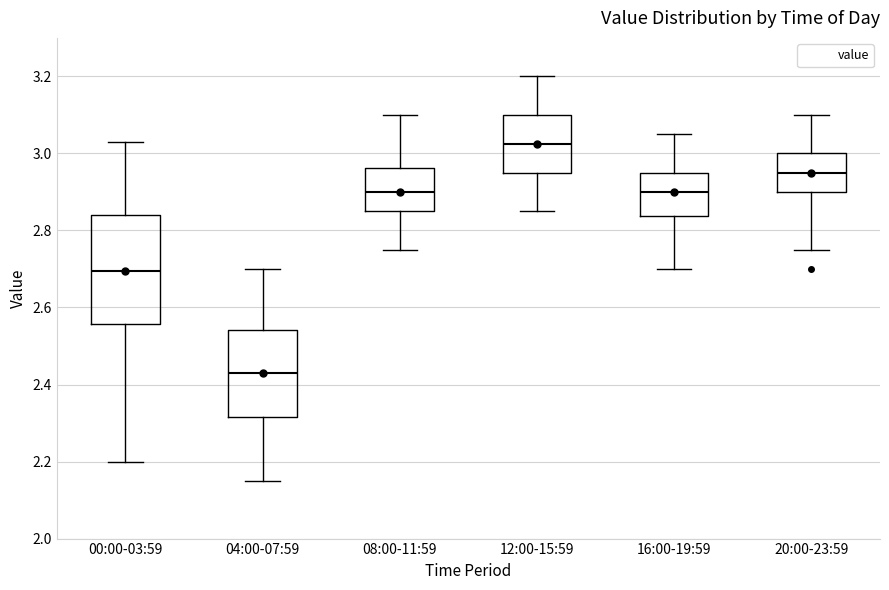

Reading left to right, read every box against the y-axis: the position of its median line, the range the box covers, and the ends of its whiskers. The values are not printed on the chart, so give them approximately, as read against the axis.

00:00-03:59: median 2.70, box 2.56 to 2.84, whiskers 2.20 to 3.04
04:00-07:59: median 2.44, box 2.32 to 2.54, whiskers 2.16 to 2.70
08:00-11:59: median 2.90, box 2.86 to 2.96, whiskers 2.76 to 3.10
12:00-15:59: median 3.02, box 2.96 to 3.10, whiskers 2.86 to 3.20
16:00-19:59: median 2.90, box 2.84 to 2.96, whiskers 2.70 to 3.06
20:00-23:59: median 2.96, box 2.90 to 3.00, whiskers 2.76 to 3.10